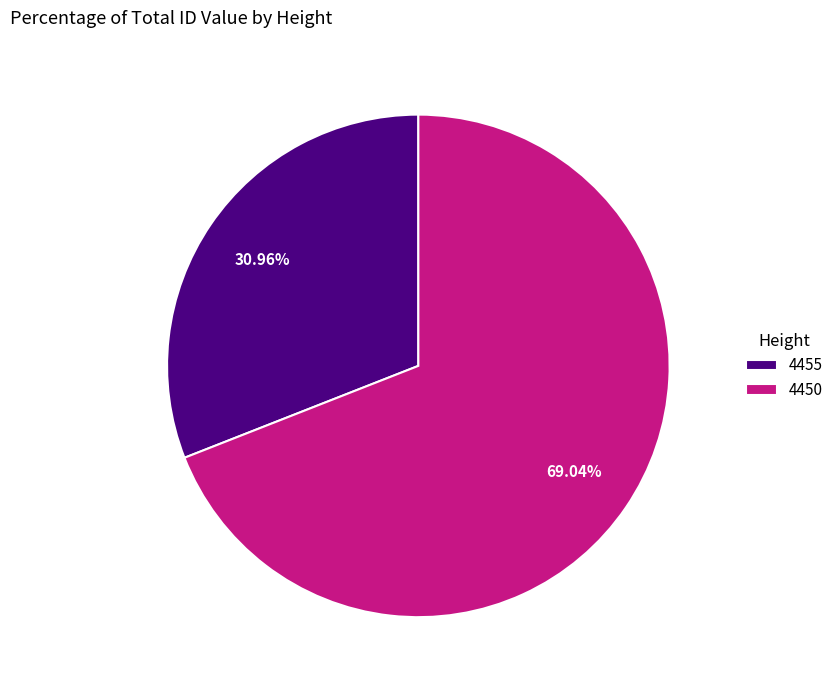

Between 4450 and 4455, which is larger?

4450